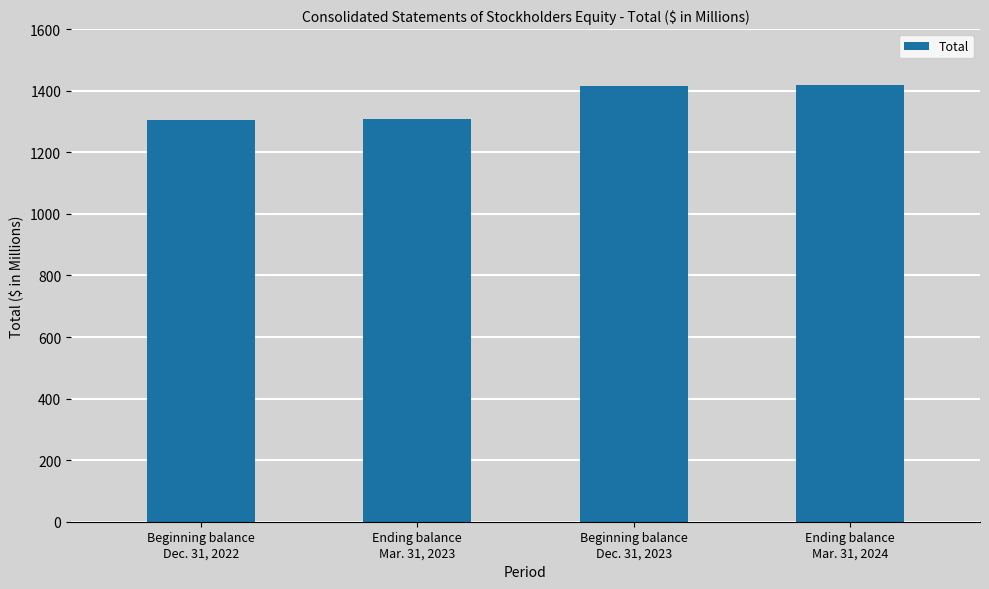

How many bars are there in total?

4